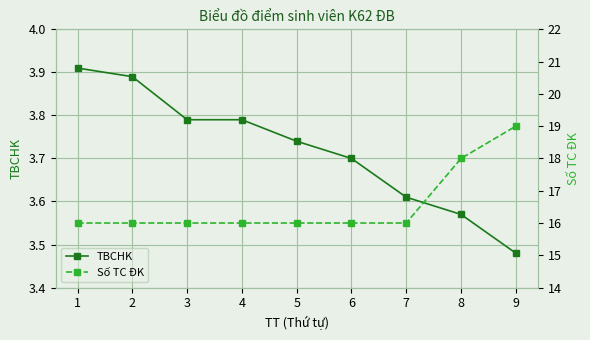

What is the sum of all TBCHK values?

33.5